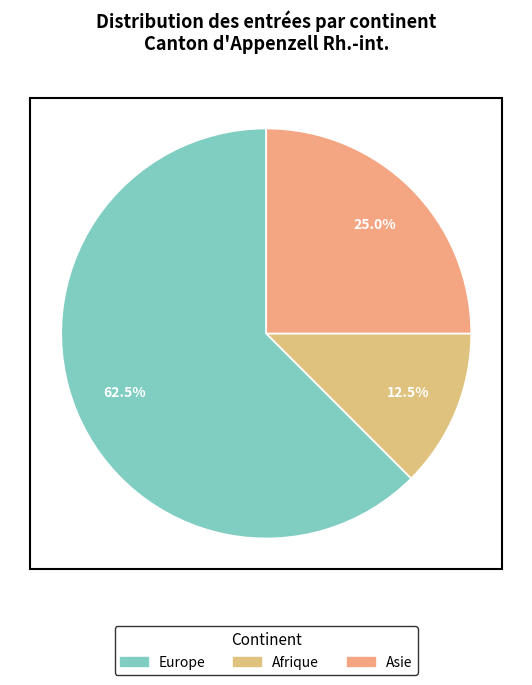

Does any single category account for the majority?

Yes